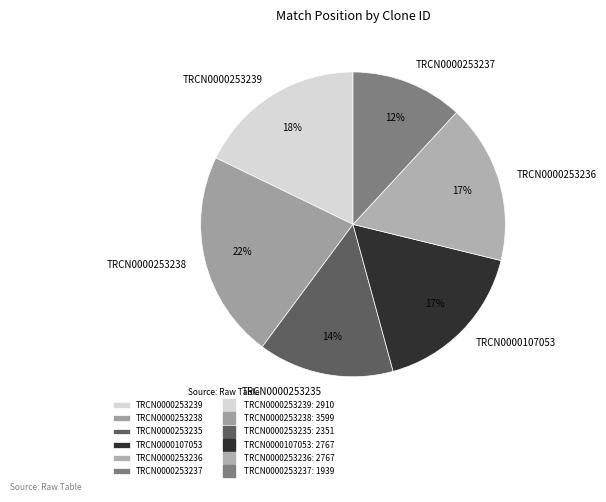

To the nearest percent, what percentage of the pie is TRCN0000253239?

18%